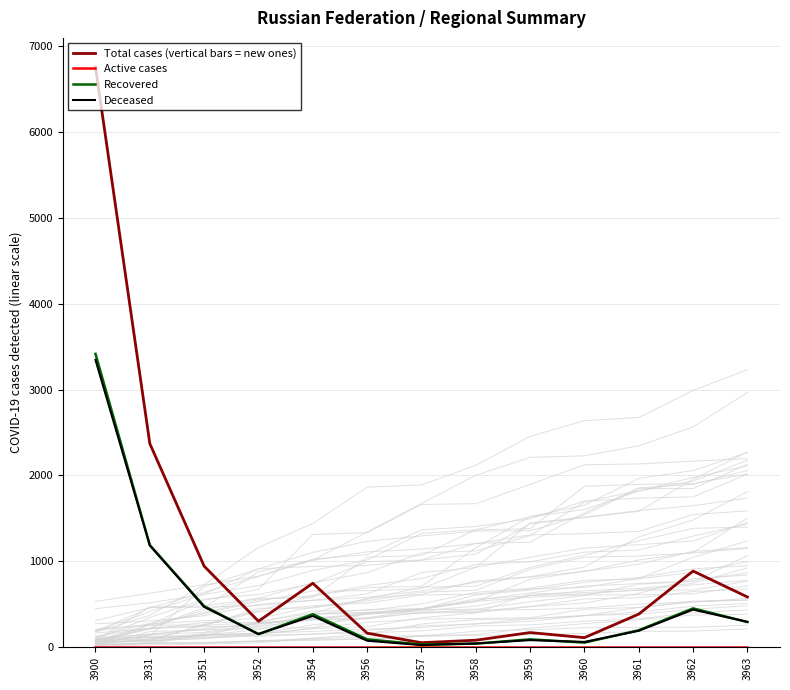

Reading left to right, transcribe all the data shown in this chart.

Total cases (vertical bars = new ones): 6761	2369	941	299	742	160	49	78	167	108	382	884	582
Active cases: 0	0	0	0	0	0	0	0	0	0	0	0	0
Recovered: 3416	1186	475	149	381	88	28	38	88	50	194	449	290
Deceased: 3345	1183	466	150	361	72	21	40	79	58	188	435	292